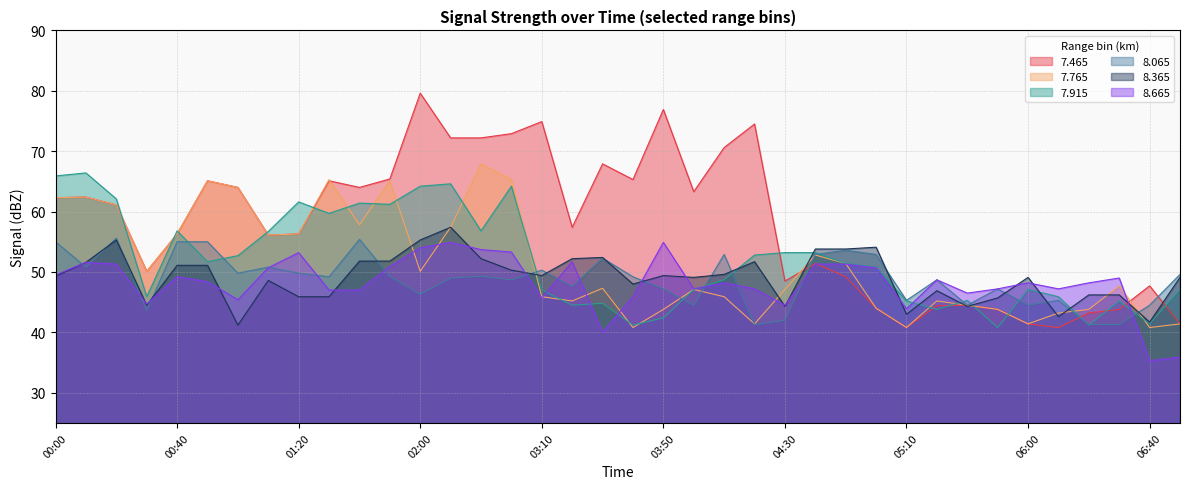

Reading left to right, transcribe all the data shown in this chart.

  7.465: 00:00=62.3	00:10=62.4	00:20=61.1	00:30=50.1	00:40=56.3	00:50=65.1	01:00=64.0	01:10=56.1	01:20=56.3	01:30=65.1	01:40=64.0	01:50=65.4	02:00=79.6	02:10=72.2	02:20=72.2	03:00=72.9	03:10=74.9	03:20=57.4	03:30=67.9	03:40=65.3	03:50=76.9	04:00=63.3	04:10=70.6	04:20=74.5	04:30=48.5	04:40=51.4	04:50=49.2	05:00=44.0	05:10=40.8	05:20=44.4	05:30=44.5	05:40=43.8	06:00=41.4	06:10=40.8	06:20=43.2	06:30=43.8	06:40=47.7	06:50=41.4
  7.765: 00:00=62.3	00:10=62.4	00:20=61.1	00:30=50.1	00:40=56.3	00:50=65.1	01:00=64.0	01:10=56.1	01:20=56.3	01:30=65.3	01:40=57.8	01:50=65.1	02:00=50.1	02:10=57.4	02:20=67.9	03:00=65.3	03:10=45.9	03:20=45.2	03:30=47.3	03:40=40.8	03:50=43.8	04:00=47.1	04:10=45.9	04:20=41.4	04:30=47.1	04:40=52.8	04:50=51.4	05:00=44.0	05:10=40.8	05:20=45.2	05:30=44.5	05:40=43.8	06:00=41.4	06:10=43.2	06:20=43.8	06:30=47.7	06:40=40.8	06:50=41.4
  7.915: 00:00=65.9	00:10=66.4	00:20=62.1	00:30=45.9	00:40=56.8	00:50=51.7	01:00=52.7	01:10=56.7	01:20=61.6	01:30=59.7	01:40=61.4	01:50=61.2	02:00=64.2	02:10=64.6	02:20=56.8	03:00=64.2	03:10=47.0	03:20=44.5	03:30=44.8	03:40=41.2	03:50=42.4	04:00=47.1	04:10=48.7	04:20=52.8	04:30=53.2	04:40=53.2	04:50=51.4	05:00=50.8	05:10=45.2	05:20=43.8	05:30=45.3	05:40=40.8	06:00=47.1	06:10=45.9	06:20=41.2	06:30=45.2	06:40=41.4	06:50=47.1
  8.065: 00:00=55.0	00:10=50.8	00:20=55.6	00:30=43.6	00:40=55.0	00:50=55.0	01:00=49.8	01:10=50.8	01:20=49.8	01:30=49.2	01:40=55.4	01:50=49.3	02:00=46.3	02:10=49.0	02:20=49.3	03:00=48.7	03:10=50.3	03:20=47.6	03:30=52.3	03:40=49.2	03:50=47.2	04:00=44.5	04:10=52.9	04:20=41.3	04:30=42.0	04:40=52.9	04:50=53.6	05:00=52.9	05:10=45.3	05:20=48.7	05:30=44.5	05:40=47.2	06:00=44.5	06:10=45.3	06:20=41.3	06:30=41.3	06:40=44.5	06:50=49.6
  8.365: 00:00=49.3	00:10=51.6	00:20=55.3	00:30=44.5	00:40=51.1	00:50=51.1	01:00=41.2	01:10=48.6	01:20=45.9	01:30=45.9	01:40=51.8	01:50=51.8	02:00=55.3	02:10=57.4	02:20=52.2	03:00=50.3	03:10=49.4	03:20=52.2	03:30=52.4	03:40=48.0	03:50=49.4	04:00=49.1	04:10=49.6	04:20=51.7	04:30=44.3	04:40=53.8	04:50=53.8	05:00=54.1	05:10=43.0	05:20=46.9	05:30=44.3	05:40=45.7	06:00=49.1	06:10=42.6	06:20=46.2	06:30=46.2	06:40=41.7	06:50=49.1
  8.665: 00:00=49.5	00:10=51.6	00:20=51.3	00:30=44.7	00:40=49.2	00:50=48.4	01:00=45.4	01:10=50.7	01:20=53.2	01:30=47.0	01:40=47.0	01:50=50.9	02:00=54.0	02:10=54.9	02:20=53.7	03:00=53.3	03:10=45.7	03:20=51.7	03:30=40.0	03:40=45.9	03:50=54.9	04:00=47.2	04:10=48.2	04:20=47.2	04:30=44.5	04:40=51.3	04:50=51.3	05:00=50.7	05:10=43.9	05:20=48.7	05:30=46.5	05:40=47.2	06:00=48.2	06:10=47.2	06:20=48.2	06:30=49.0	06:40=35.3	06:50=35.9